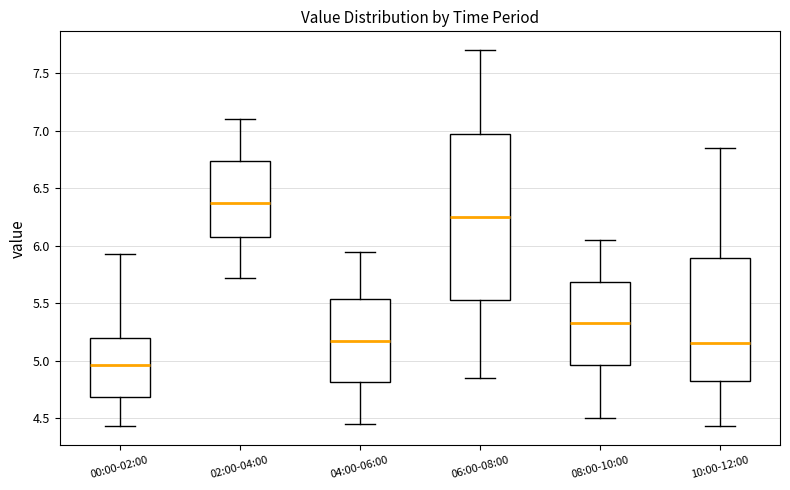

Which box's median line is the lowest?

00:00-02:00